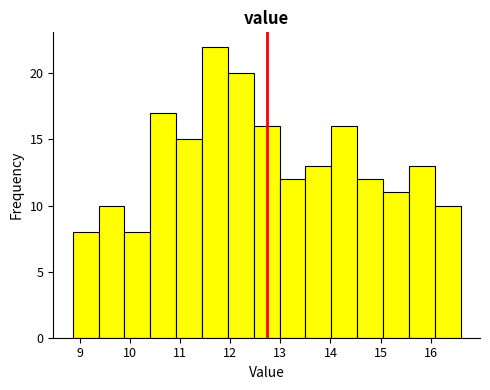

Reading left to right, transcribe this chart: for each bar, give the range it covers on the x-axis and its height. Neither the bar edges nor the heights are printed on the chart, so give them approximately, as read against the axes.

8.9 to 9.4: 8
9.4 to 9.9: 10
9.9 to 10.4: 8
10.4 to 10.9: 17
10.9 to 11.4: 15
11.4 to 12.0: 22
12.0 to 12.5: 20
12.5 to 13.0: 16
13.0 to 13.5: 12
13.5 to 14.0: 13
14.0 to 14.5: 16
14.5 to 15.1: 12
15.1 to 15.6: 11
15.6 to 16.1: 13
16.1 to 16.6: 10